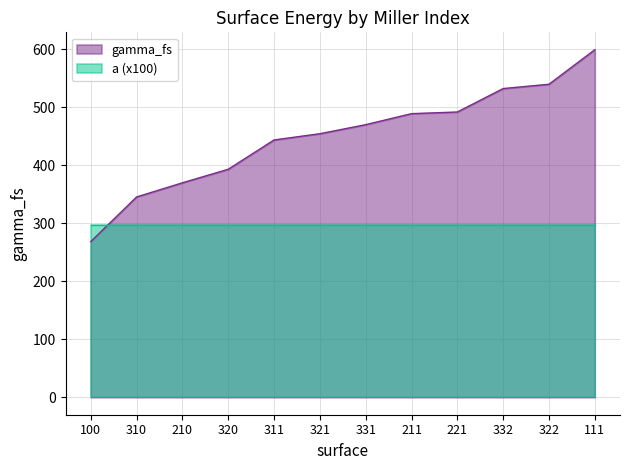

What position from the right is 221?

4